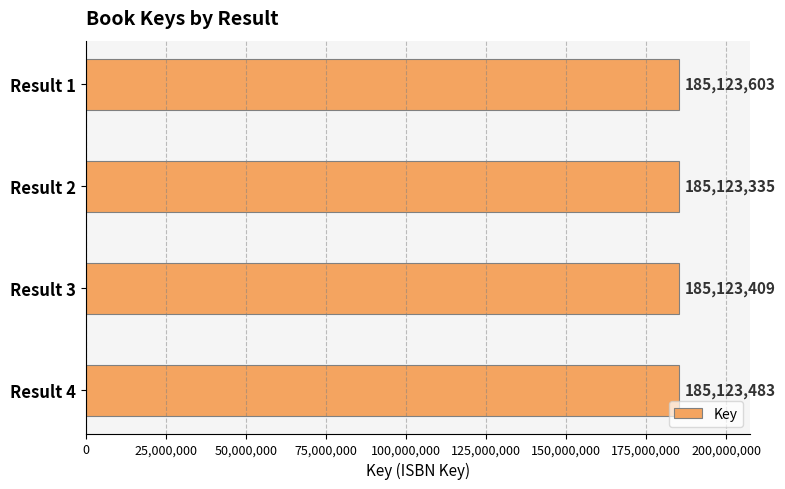

At which label is the value closest to 185123469?

Result 4